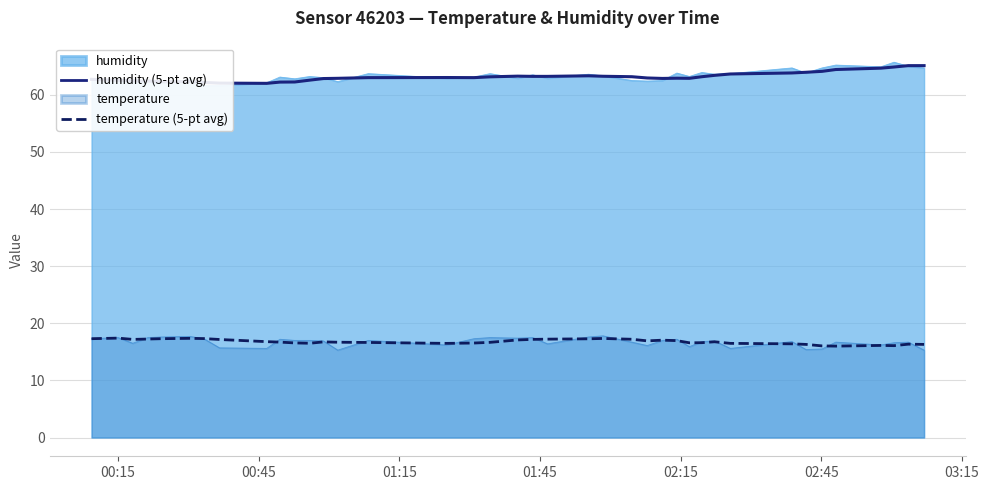

What is the minimum value for temperature?

15.3